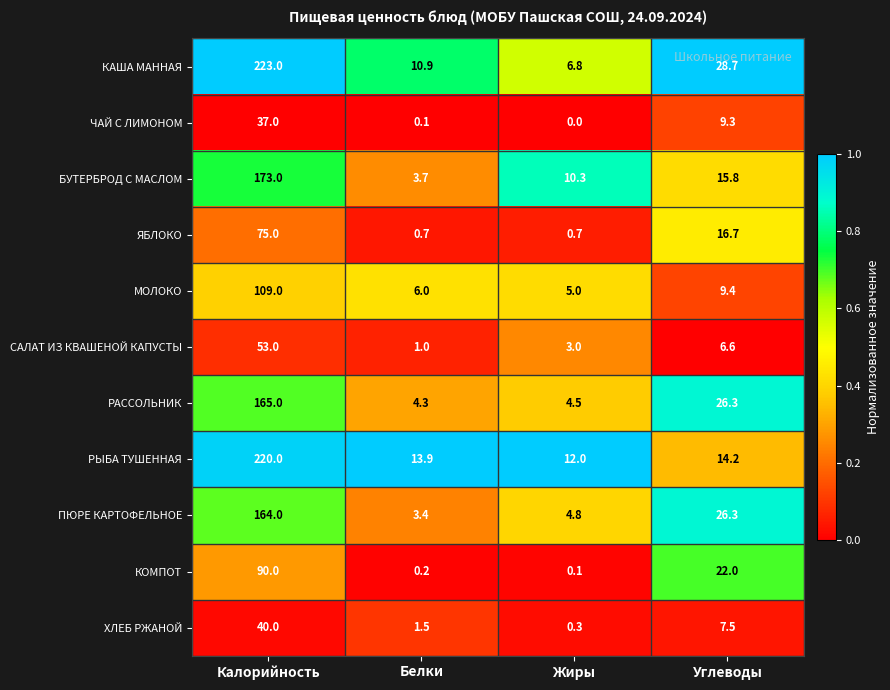

What is the highest value of the МОЛОКО series?

109.0